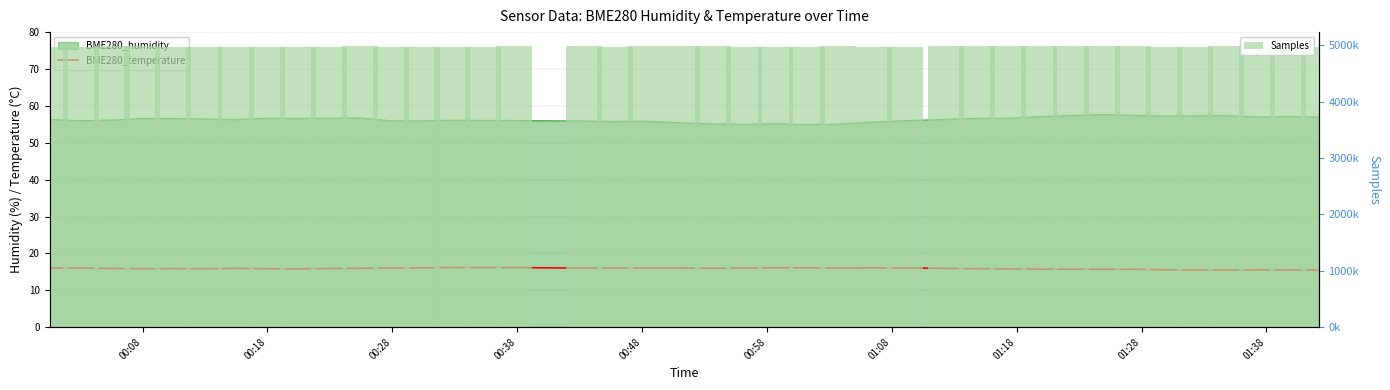

True or false: BME280_temperature has a value of 10.7 at 17.

False